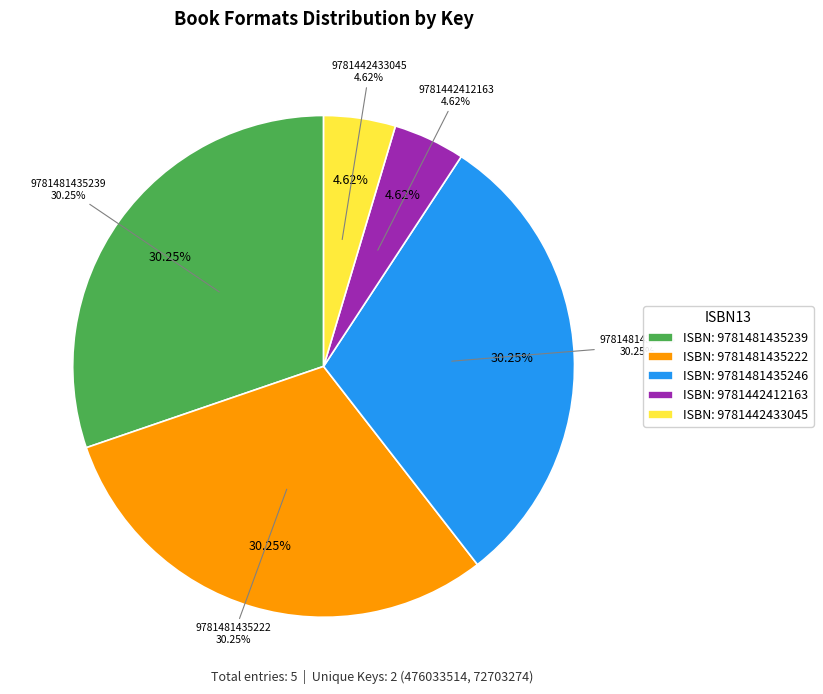

Combined, what portion of the pie is 9781481435222 and 9781442412163?

34.9%